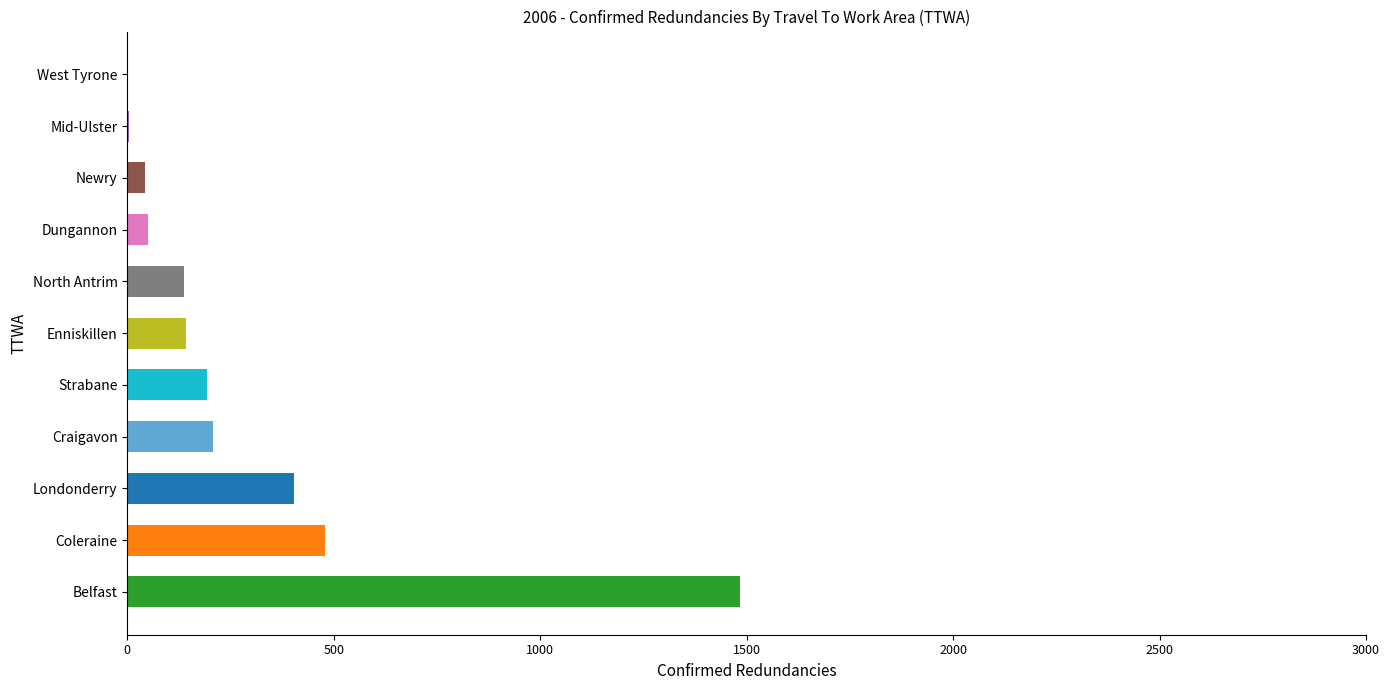

Which has a higher value, Strabane or Dungannon?

Strabane